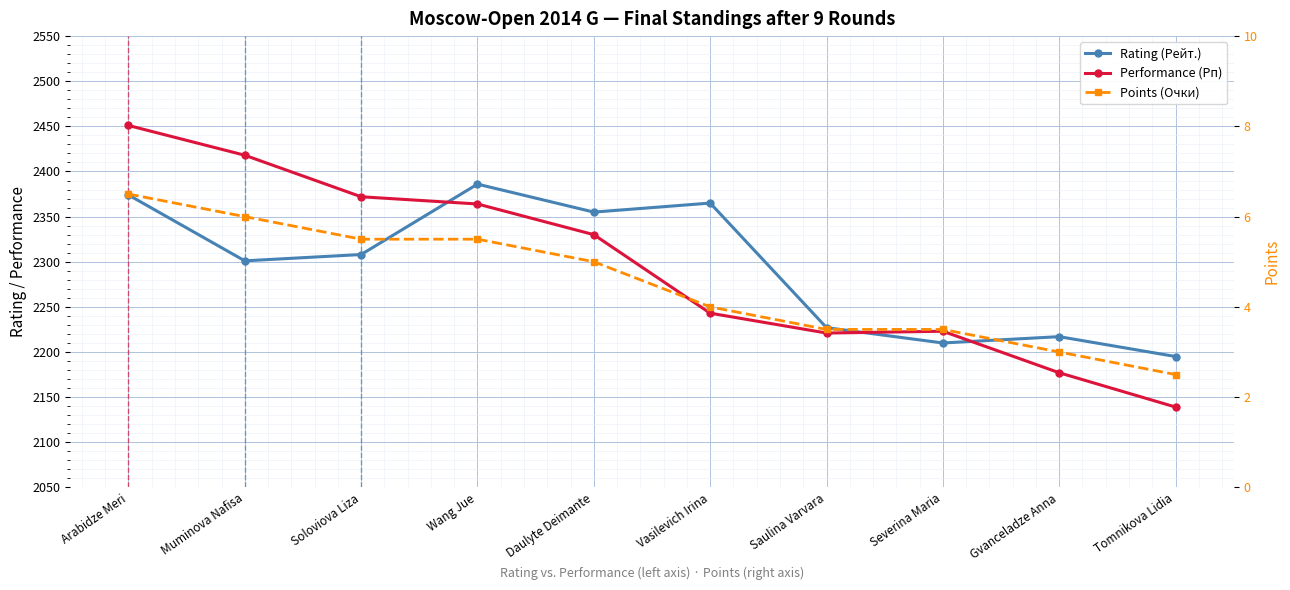

Which series ends up on top after the final intersection of Performance (Рп) and Rating (Рейт.)?

Rating (Рейт.)